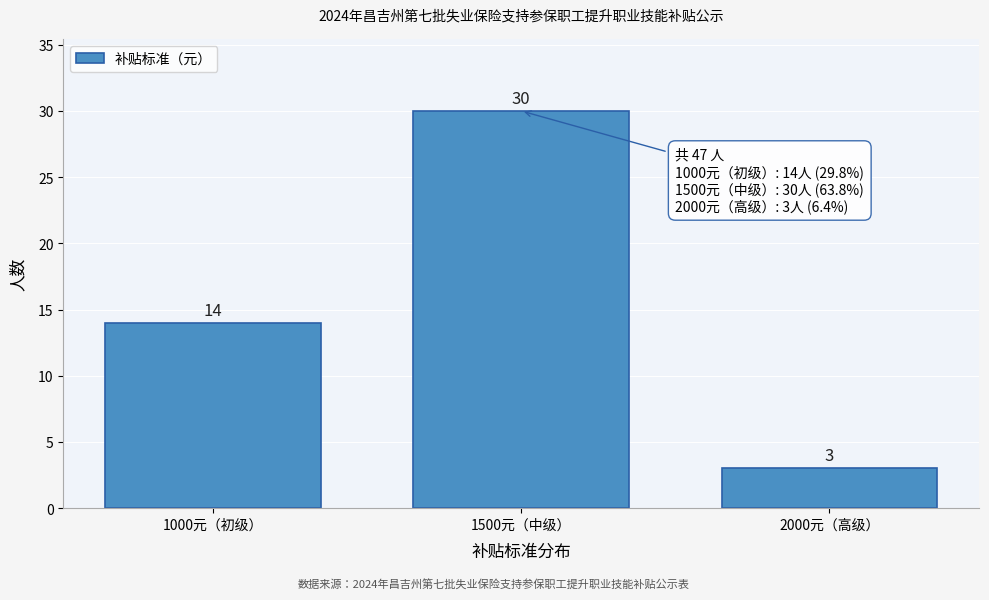

Reading right to left, extract all data points from this chart.

2000元（高级）=3	1500元（中级）=30	1000元（初级）=14